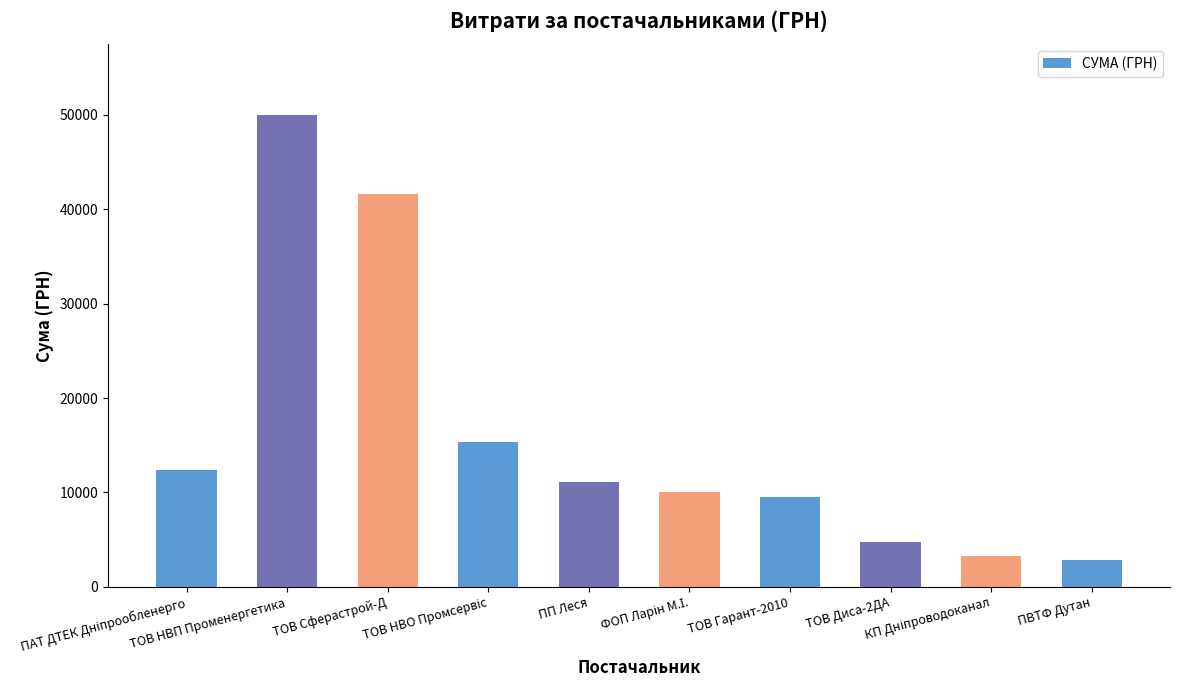

True or false: the data shows 15615.7 at ПП Леся.

False